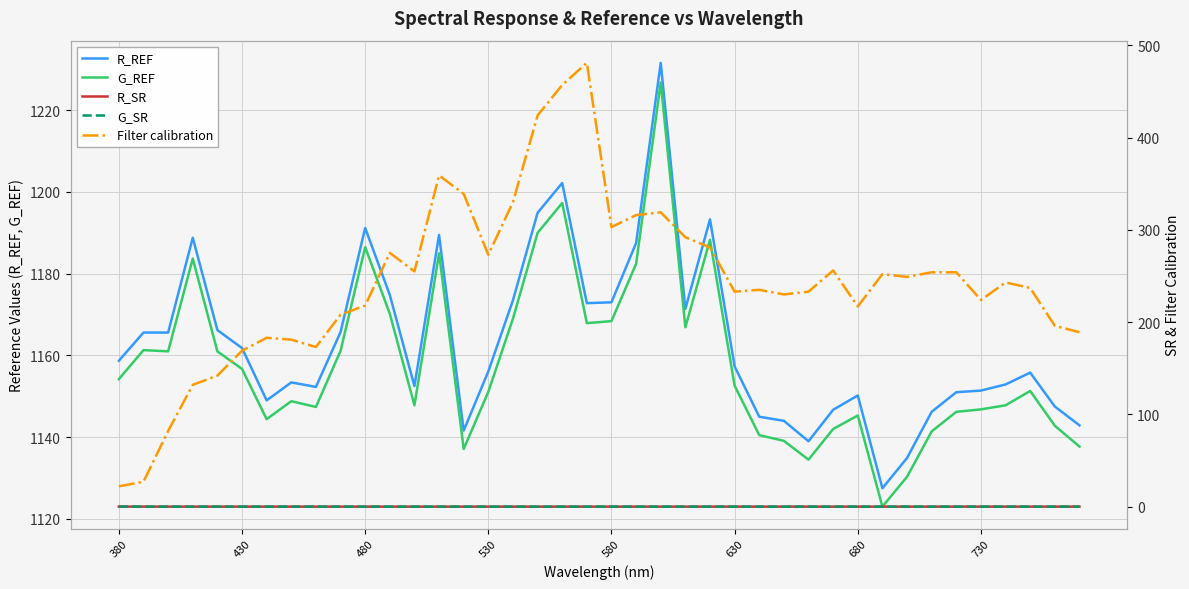

Which series has the largest total across all categories?

R_REF